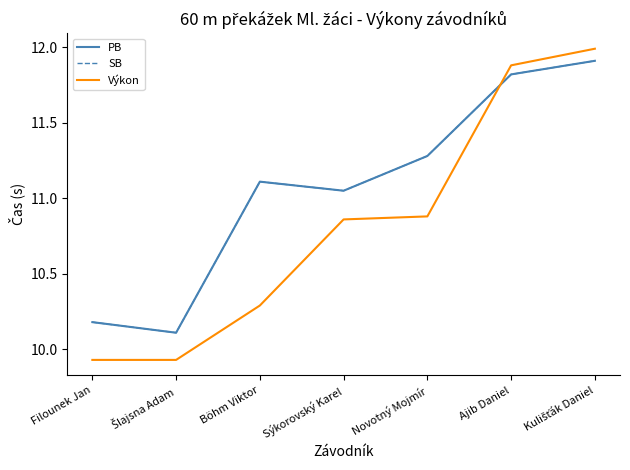

Does the chart display data point markers on the line(s)?

No